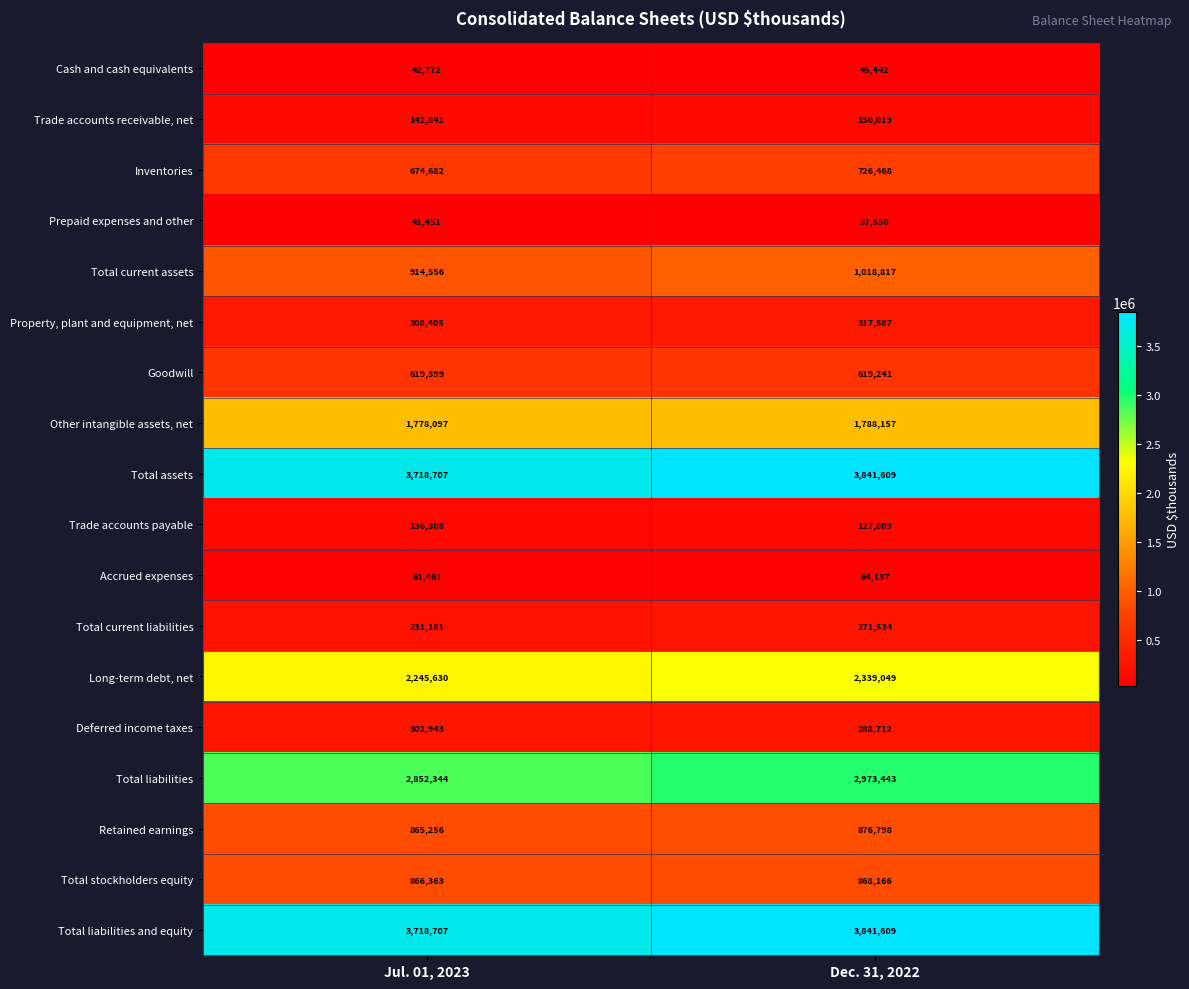

At which label is Inventories closest to 700575?

Jul. 01, 2023